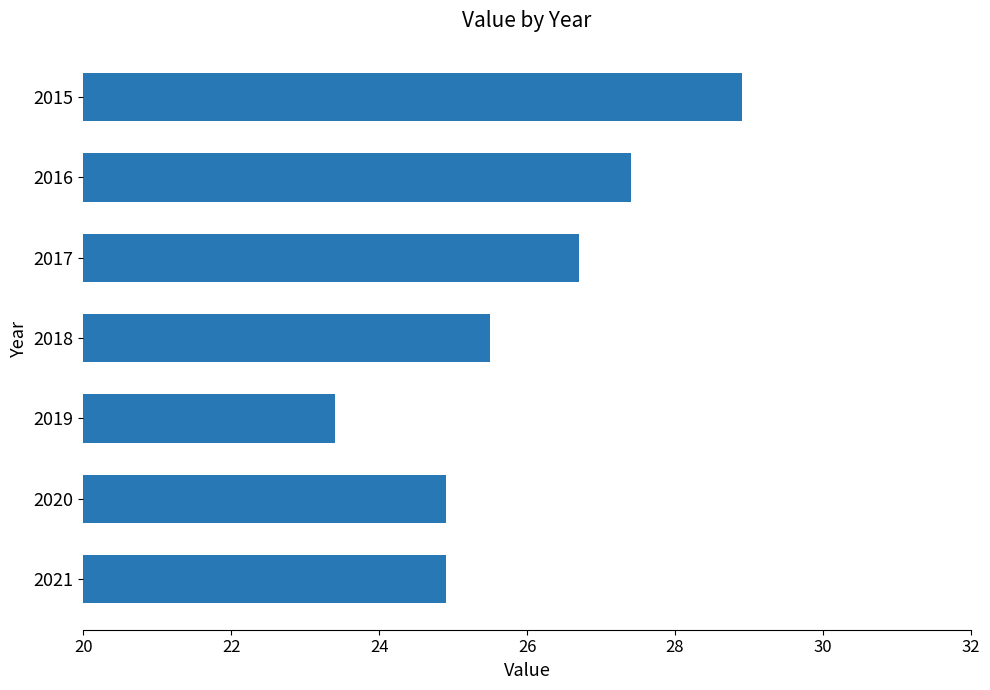

The chart shows a value of 24.9 at 2021. True or false?

True